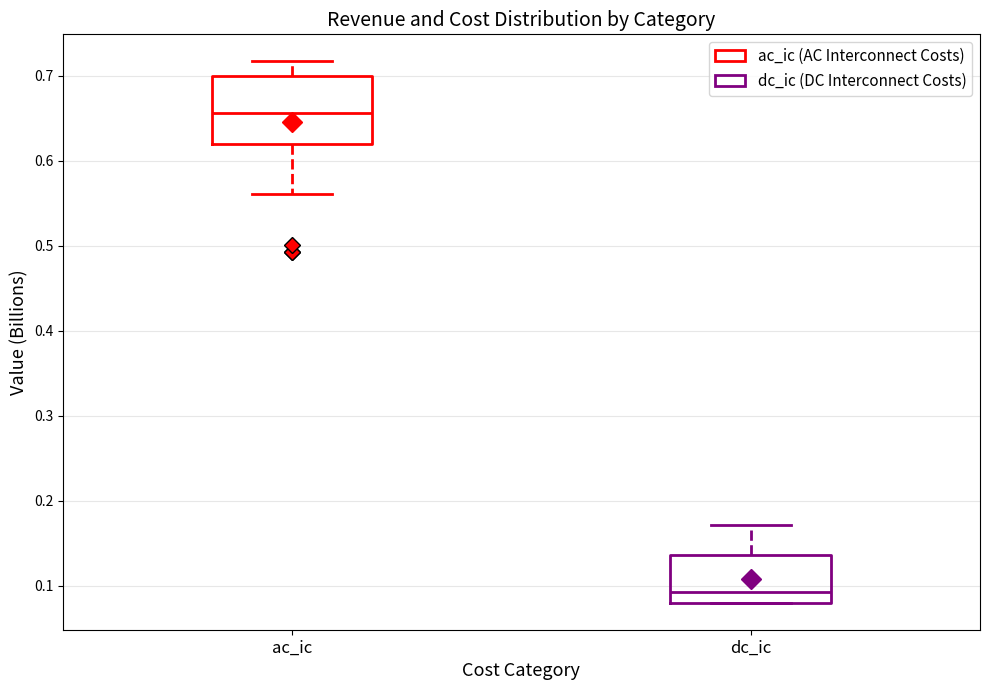

Which box is the tallest, from its lower edge to its upper edge?

ac_ic